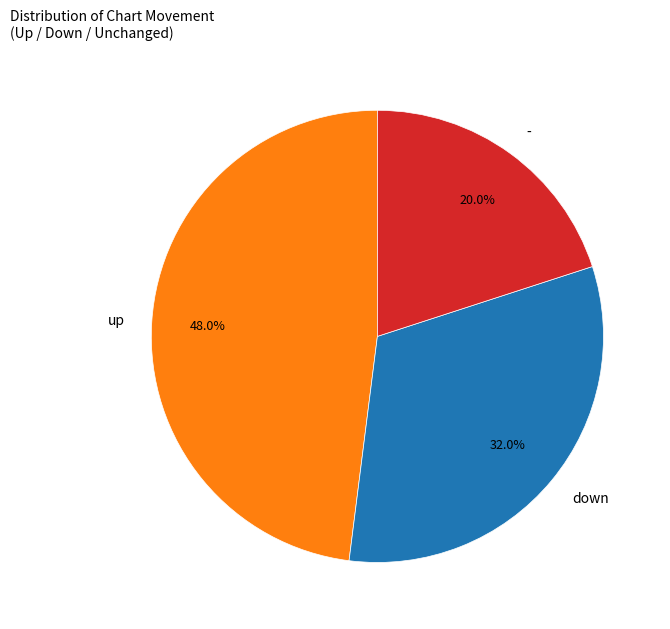

Is there a majority slice in this chart?

No